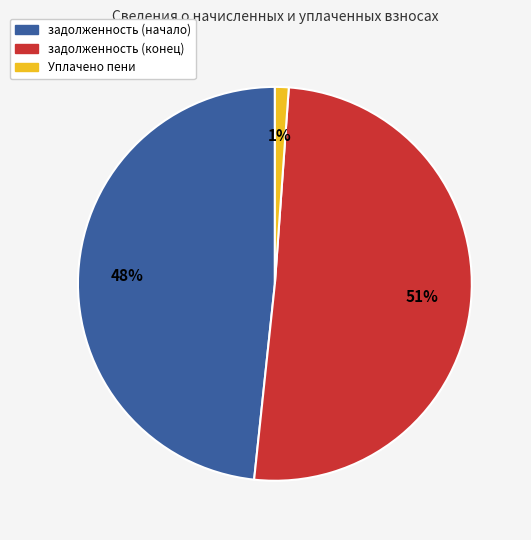

Is Уплачено пени the majority of the pie?

No